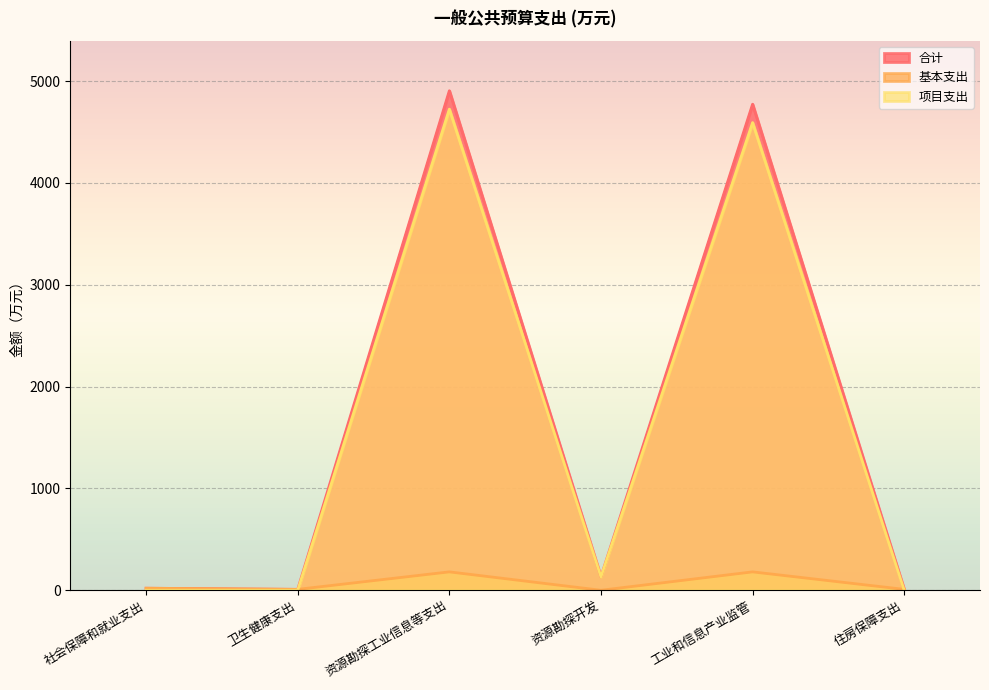

What is the sum of the 项目支出 values at 工业和信息产业监管 and 卫生健康支出?

4592.1